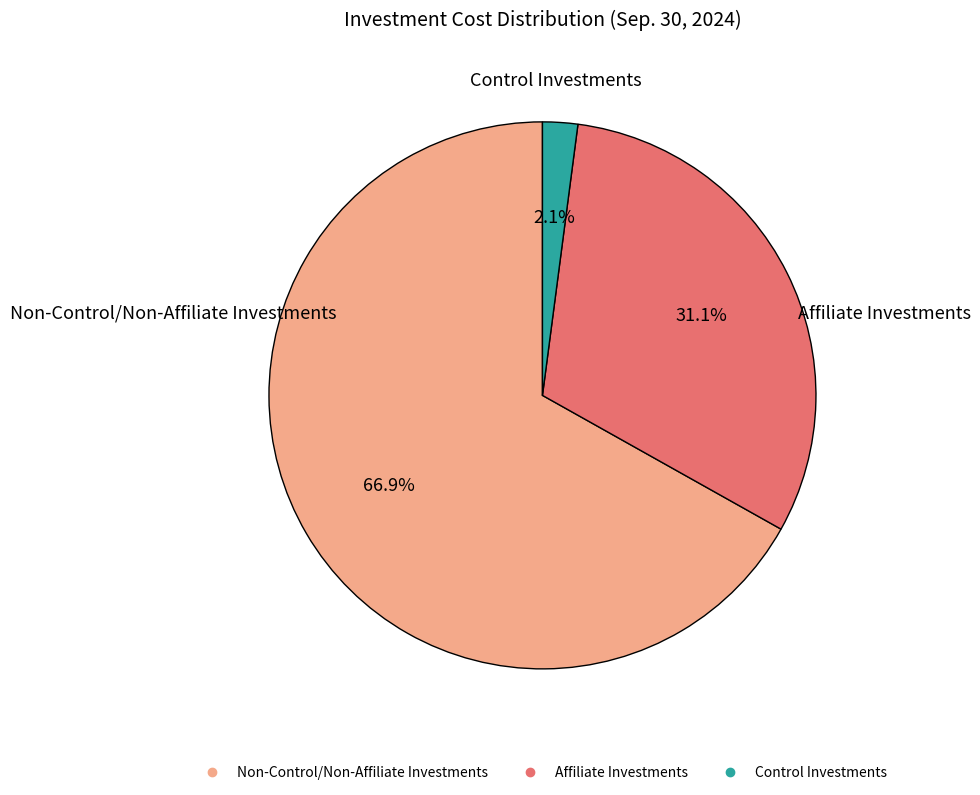

To the nearest percent, what percentage of the pie is Non-Control/Non-Affiliate Investments?

67%